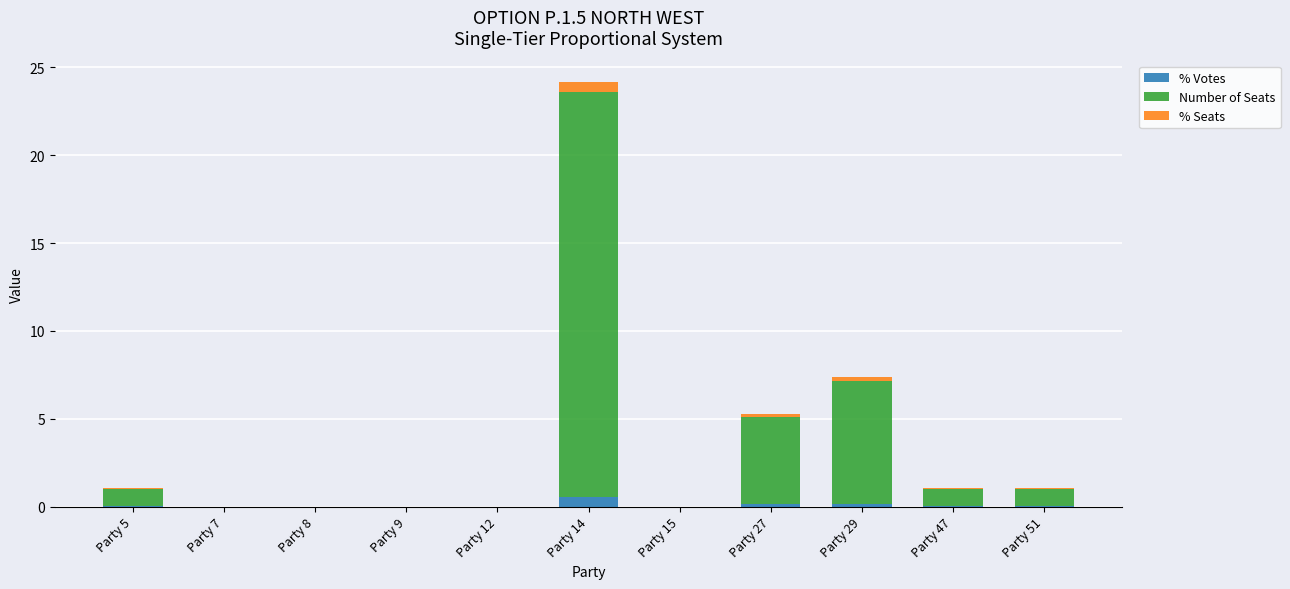

What is the total value across all series at Party 5?

1.0